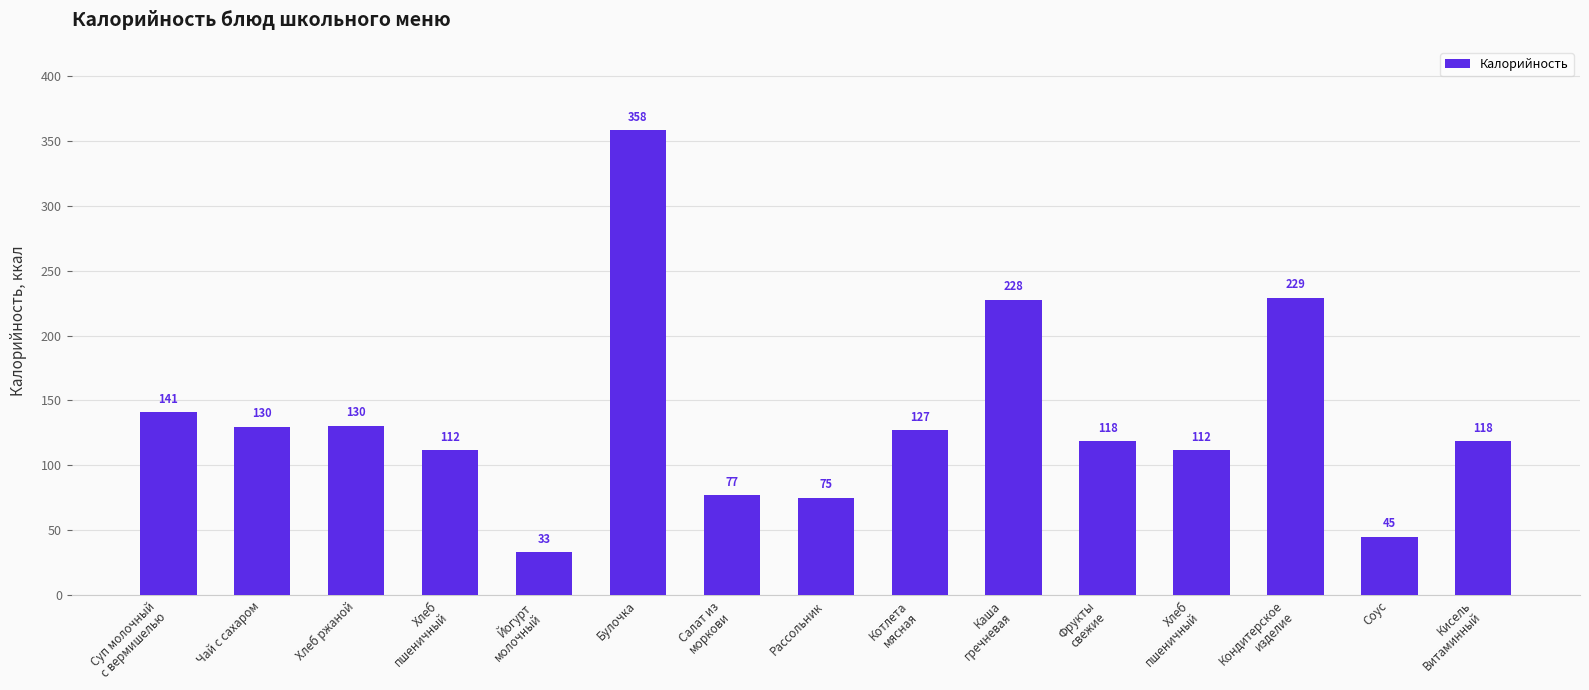

How many bars are there in total?

15